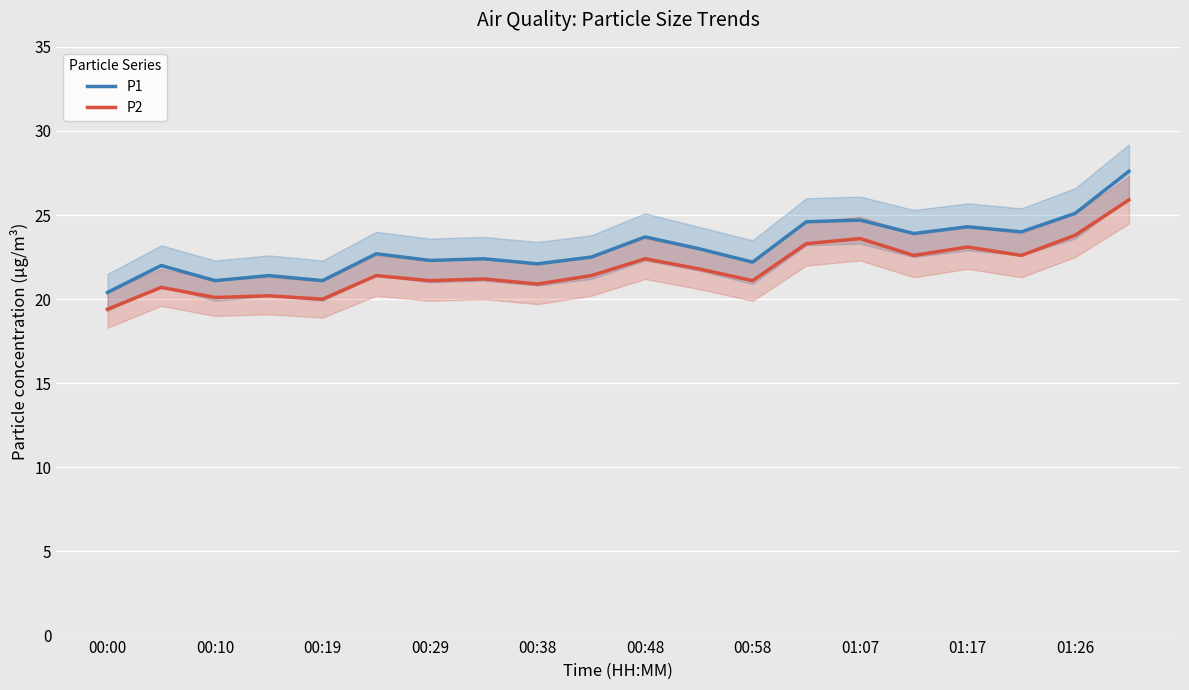

At which label does P1 reach its peak?

19